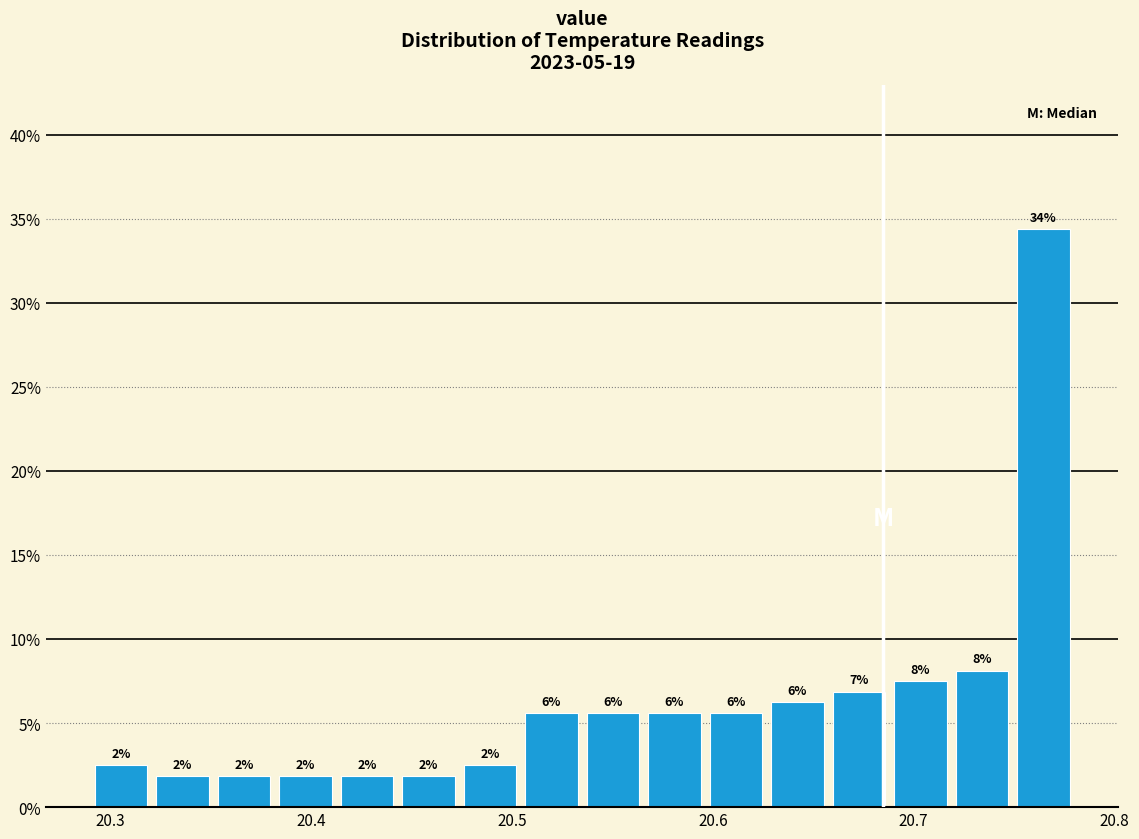

Read against the x-axis, roughly where is the centre of the tallest bar?

20.76